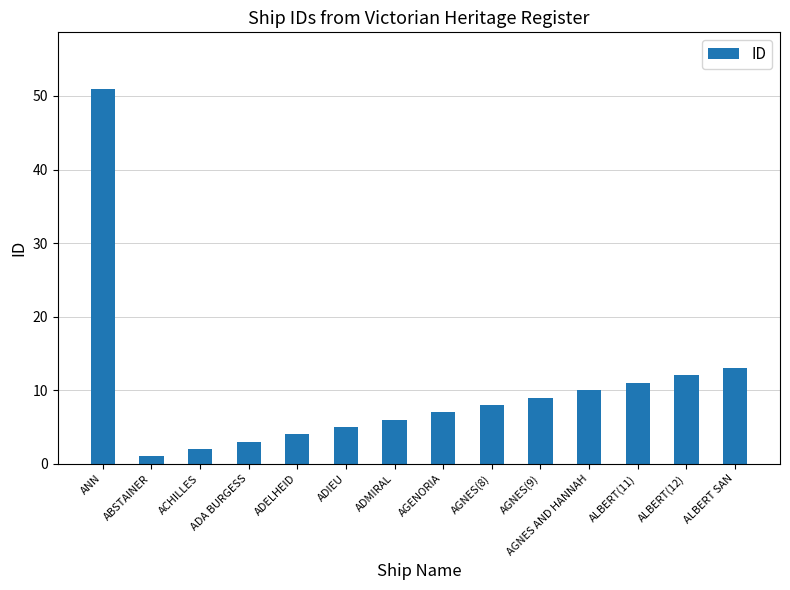

Reading right to left, list all the values displayed in this chart.

ALBERT SAN=13	ALBERT(12)=12	ALBERT(11)=11	AGNES AND HANNAH=10	AGNES(9)=9	AGNES(8)=8	AGENORIA=7	ADMIRAL=6	ADIEU=5	ADELHEID=4	ADA BURGESS=3	ACHILLES=2	ABSTAINER=1	ANN=51